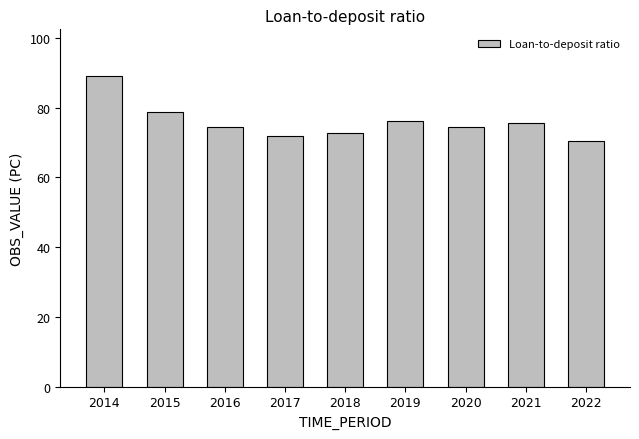

What is the change in value from 2017 to 2022?

-1.5